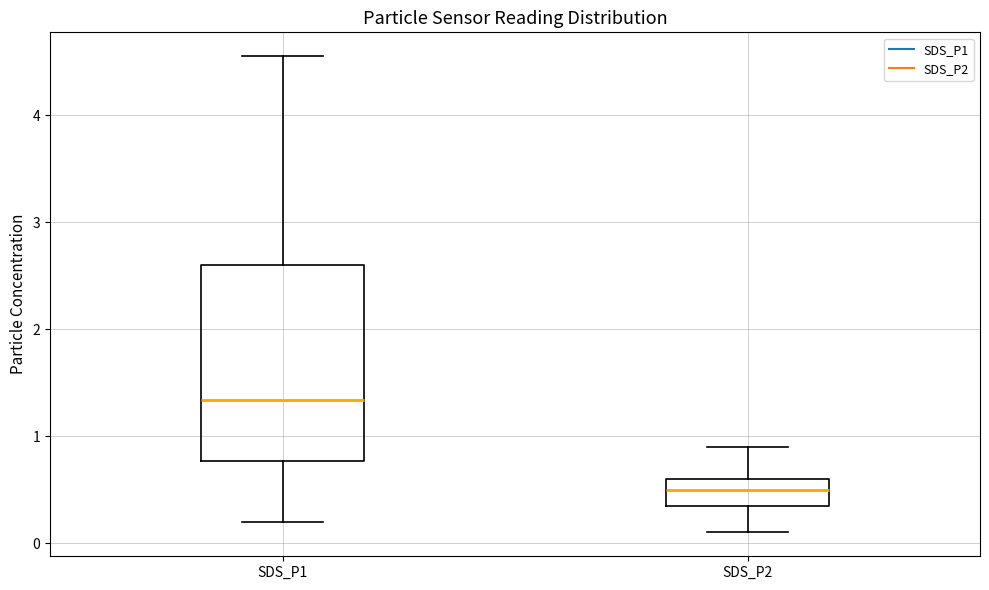

Which box is the tallest, from its lower edge to its upper edge?

SDS_P1